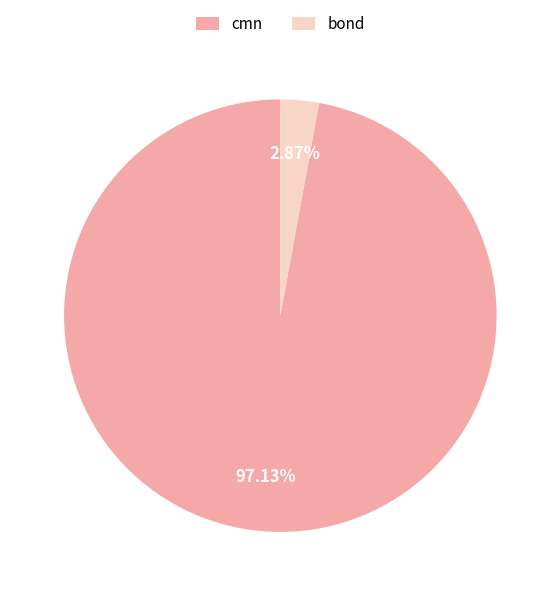

Approximately how many times larger is the value at cmn compared to bond?

33.8